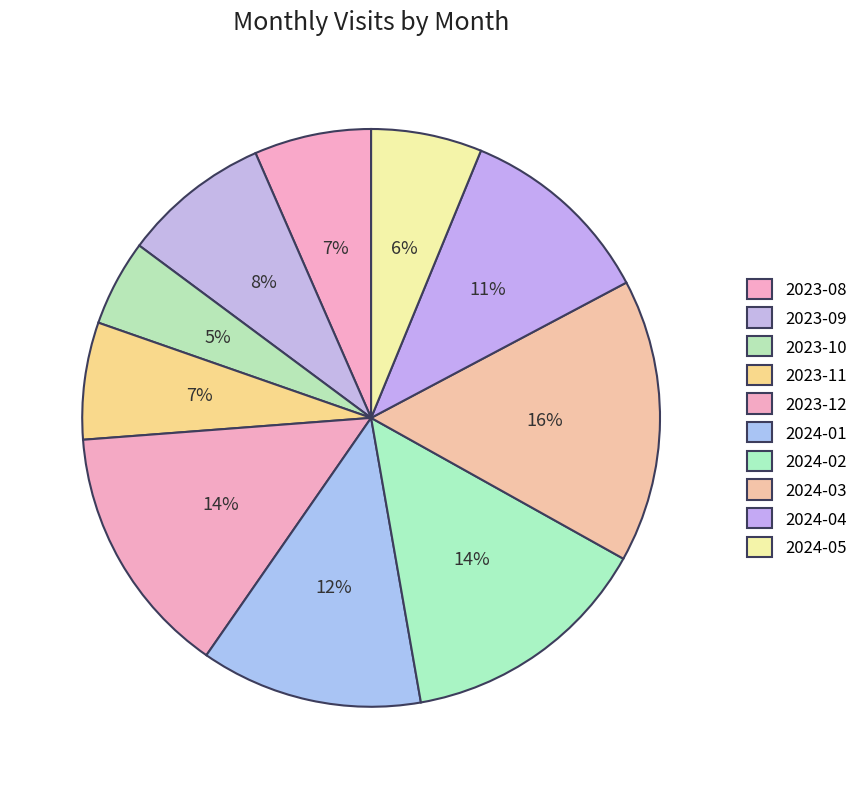

Combined, what portion of the pie is 2023-08 and 2024-01?

19.0%